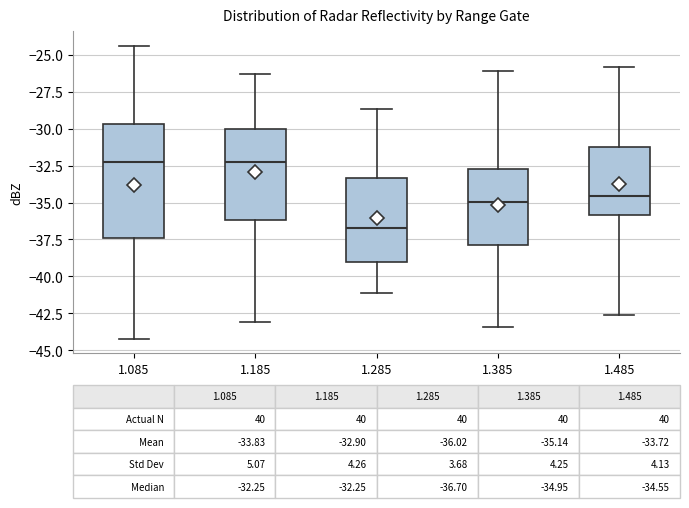

Comparing the boxes themselves (not the whiskers), which one is the tallest?

1.085